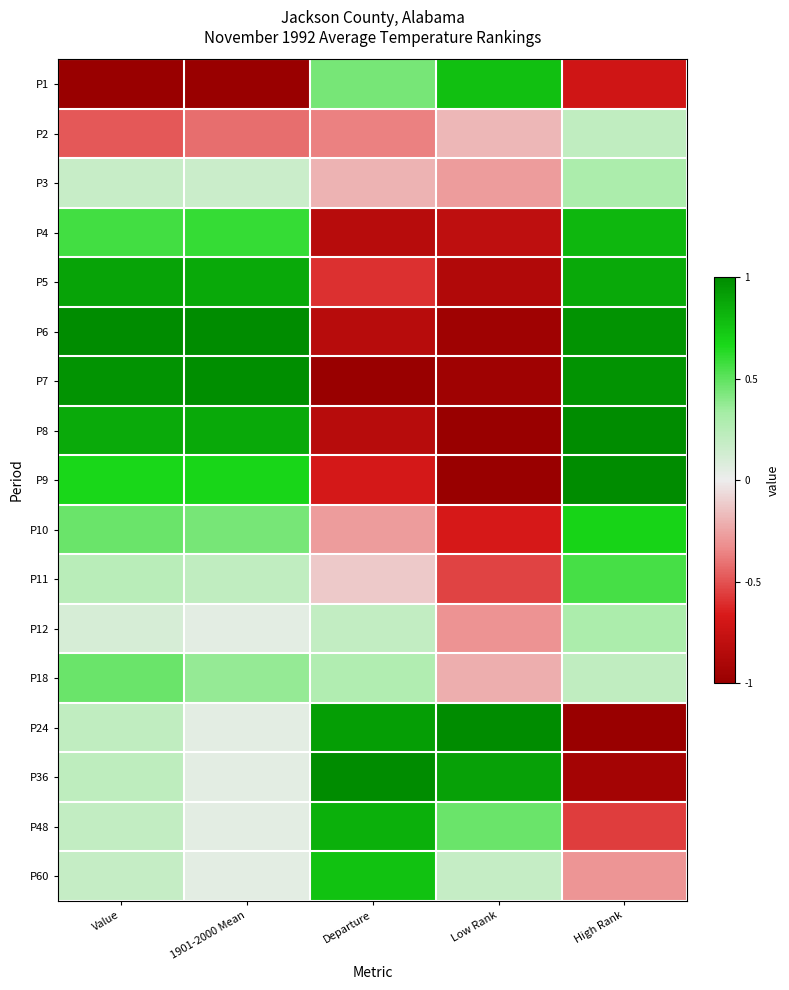

Reading right to left, transcribe all the data shown in this chart.

P1: High Rank=-0.7	Low Rank=0.8	Departure=0.4	1901-2000 Mean=-1.0	Value=-1.0
P2: High Rank=0.2	Low Rank=-0.2	Departure=-0.4	1901-2000 Mean=-0.4	Value=-0.5
P3: High Rank=0.3	Low Rank=-0.3	Departure=-0.2	1901-2000 Mean=0.2	Value=0.2
P4: High Rank=0.8	Low Rank=-0.8	Departure=-0.8	1901-2000 Mean=0.6	Value=0.6
P5: High Rank=0.9	Low Rank=-0.9	Departure=-0.6	1901-2000 Mean=0.9	Value=0.9
P6: High Rank=1.0	Low Rank=-1.0	Departure=-0.8	1901-2000 Mean=1.0	Value=1.0
P7: High Rank=1.0	Low Rank=-1.0	Departure=-1.0	1901-2000 Mean=1.0	Value=1.0
P8: High Rank=1.0	Low Rank=-1.0	Departure=-0.8	1901-2000 Mean=0.9	Value=0.9
P9: High Rank=1.0	Low Rank=-1.0	Departure=-0.7	1901-2000 Mean=0.7	Value=0.7
P10: High Rank=0.7	Low Rank=-0.7	Departure=-0.3	1901-2000 Mean=0.4	Value=0.5
P11: High Rank=0.6	Low Rank=-0.5	Departure=-0.1	1901-2000 Mean=0.2	Value=0.2
P12: High Rank=0.3	Low Rank=-0.3	Departure=0.2	1901-2000 Mean=0.0	Value=0.1
P18: High Rank=0.2	Low Rank=-0.2	Departure=0.3	1901-2000 Mean=0.4	Value=0.5
P24: High Rank=-1.0	Low Rank=1.0	Departure=0.9	1901-2000 Mean=0.0	Value=0.2
P36: High Rank=-0.9	Low Rank=0.9	Departure=1.0	1901-2000 Mean=0.0	Value=0.2
P48: High Rank=-0.6	Low Rank=0.5	Departure=0.8	1901-2000 Mean=0.0	Value=0.2
P60: High Rank=-0.3	Low Rank=0.2	Departure=0.8	1901-2000 Mean=0.0	Value=0.2